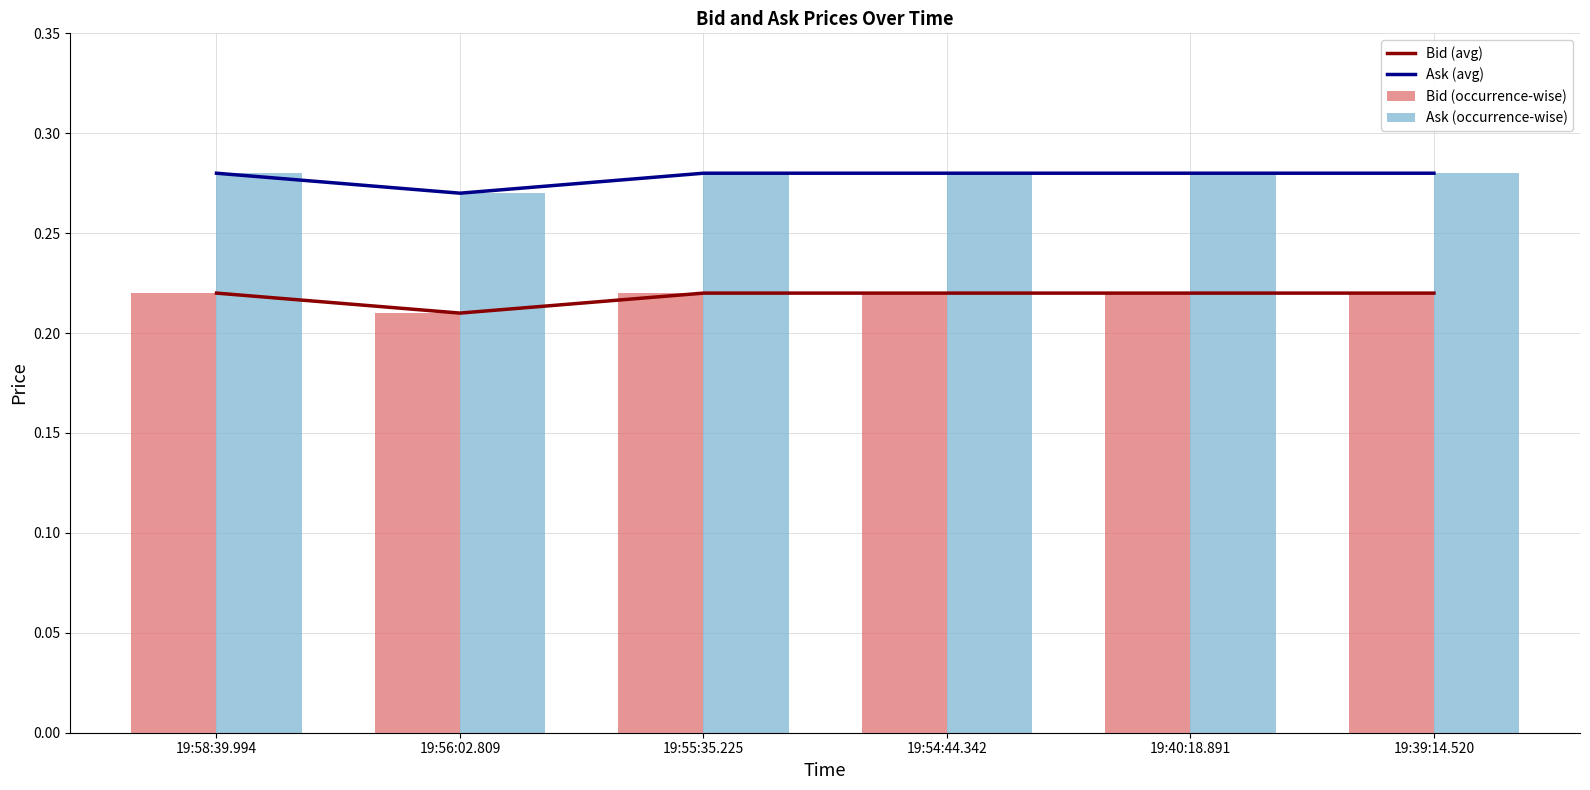

Rank the categories by Ask (avg) value from lowest to highest.

19:56:02.809, 19:58:39.994, 19:55:35.225, 19:54:44.342, 19:40:18.891, 19:39:14.520